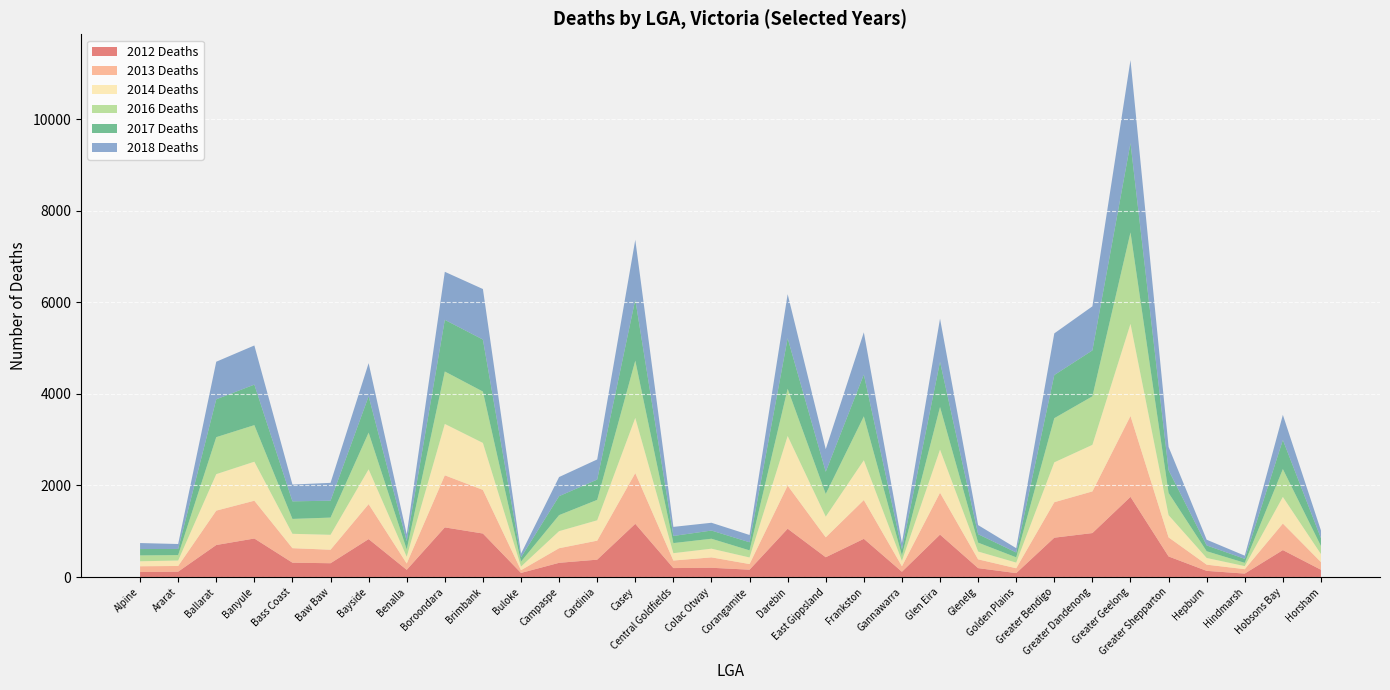

Reading right to left, transcribe all the data shown in this chart.

2012 Deaths: Horsham=158	Hobsons Bay=588	Hindmarsh=75	Hepburn=134	Greater Shepparton=449	Greater Geelong=1751	Greater Dandenong=960	Greater Bendigo=859	Golden Plains=85	Glenelg=194	Glen Eira=926	Gannawarra=115	Frankston=834	East Gippsland=432	Darebin=1055	Corangamite=160	Colac Otway=202	Central Goldfields=195	Casey=1162	Cardinia=379	Campaspe=310	Buloke=89	Brimbank=950	Boroondara=1084	Benalla=157	Bayside=828	Baw Baw=301	Bass Coast=313	Banyule=841	Ballarat=699	Ararat=117	Alpine=109
2013 Deaths: Horsham=168	Hobsons Bay=580	Hindmarsh=96	Hepburn=136	Greater Shepparton=417	Greater Geelong=1767	Greater Dandenong=910	Greater Bendigo=775	Golden Plains=106	Glenelg=192	Glen Eira=915	Gannawarra=119	Frankston=847	East Gippsland=435	Darebin=942	Corangamite=123	Colac Otway=227	Central Goldfields=165	Casey=1108	Cardinia=415	Campaspe=319	Buloke=60	Brimbank=953	Boroondara=1138	Benalla=138	Bayside=764	Baw Baw=295	Bass Coast=317	Banyule=826	Ballarat=751	Ararat=124	Alpine=126
2014 Deaths: Horsham=175	Hobsons Bay=582	Hindmarsh=67	Hepburn=146	Greater Shepparton=486	Greater Geelong=2013	Greater Dandenong=1017	Greater Bendigo=871	Golden Plains=124	Glenelg=171	Glen Eira=942	Gannawarra=118	Frankston=870	East Gippsland=452	Darebin=1084	Corangamite=144	Colac Otway=190	Central Goldfields=161	Casey=1206	Cardinia=445	Campaspe=373	Buloke=79	Brimbank=1026	Boroondara=1122	Benalla=148	Bayside=761	Baw Baw=326	Bass Coast=314	Banyule=852	Ballarat=797	Ararat=119	Alpine=109
2016 Deaths: Horsham=175	Hobsons Bay=608	Hindmarsh=72	Hepburn=147	Greater Shepparton=485	Greater Geelong=1997	Greater Dandenong=1060	Greater Bendigo=965	Golden Plains=115	Glenelg=194	Glen Eira=931	Gannawarra=119	Frankston=959	East Gippsland=495	Darebin=1032	Corangamite=155	Colac Otway=217	Central Goldfields=220	Casey=1250	Cardinia=446	Campaspe=350	Buloke=109	Brimbank=1122	Boroondara=1146	Benalla=160	Bayside=801	Baw Baw=376	Bass Coast=325	Banyule=799	Ballarat=808	Ararat=119	Alpine=128
2017 Deaths: Horsham=172	Hobsons Bay=636	Hindmarsh=87	Hepburn=127	Greater Shepparton=497	Greater Geelong=1950	Greater Dandenong=1003	Greater Bendigo=942	Golden Plains=106	Glenelg=184	Glen Eira=987	Gannawarra=132	Frankston=914	East Gippsland=486	Darebin=1102	Corangamite=177	Colac Otway=179	Central Goldfields=156	Casey=1333	Cardinia=443	Campaspe=414	Buloke=91	Brimbank=1136	Boroondara=1128	Benalla=181	Bayside=794	Baw Baw=369	Bass Coast=384	Banyule=885	Ballarat=827	Ararat=134	Alpine=139
2018 Deaths: Horsham=168	Hobsons Bay=548	Hindmarsh=69	Hepburn=125	Greater Shepparton=508	Greater Geelong=1813	Greater Dandenong=963	Greater Bendigo=910	Golden Plains=94	Glenelg=199	Glen Eira=942	Gannawarra=141	Frankston=921	East Gippsland=493	Darebin=964	Corangamite=159	Colac Otway=170	Central Goldfields=198	Casey=1307	Cardinia=440	Campaspe=418	Buloke=81	Brimbank=1104	Boroondara=1049	Benalla=149	Bayside=724	Baw Baw=390	Bass Coast=367	Banyule=855	Ballarat=821	Ararat=108	Alpine=131